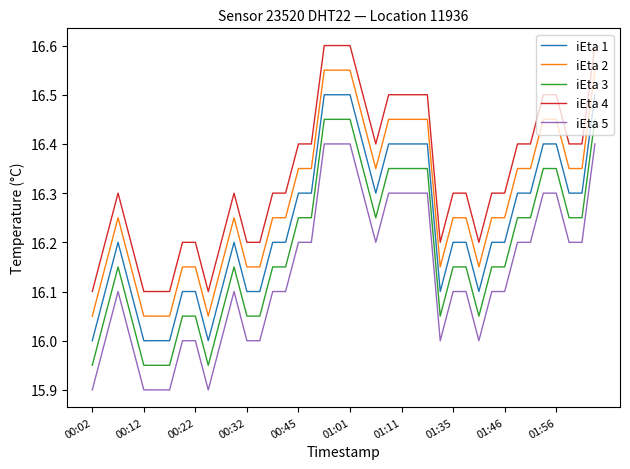

True or false: iEta 3 and iEta 4 intersect in this chart.

False